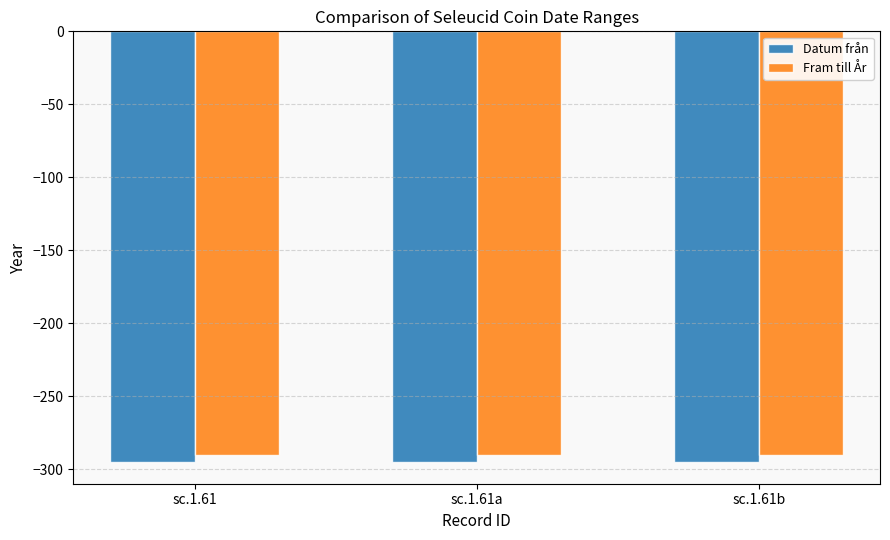

How many bars are there in total?

6